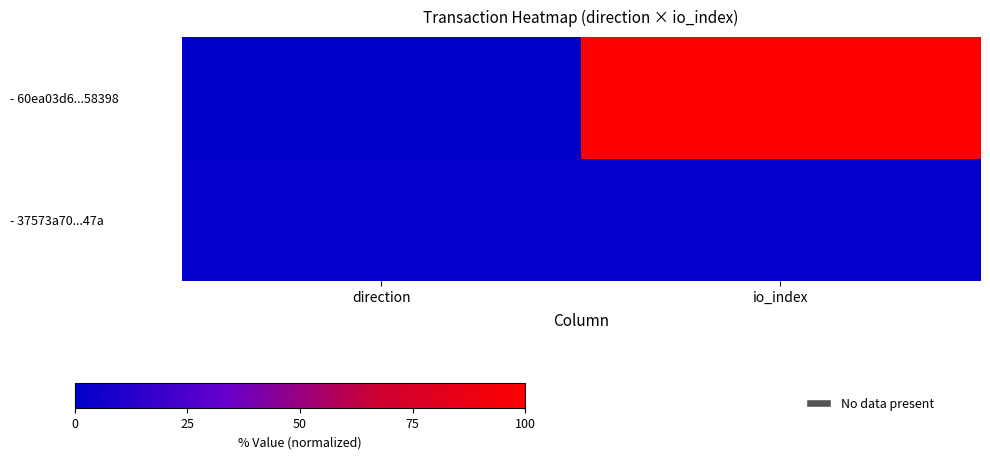

At how many categories does at least one series exceed 25?

1